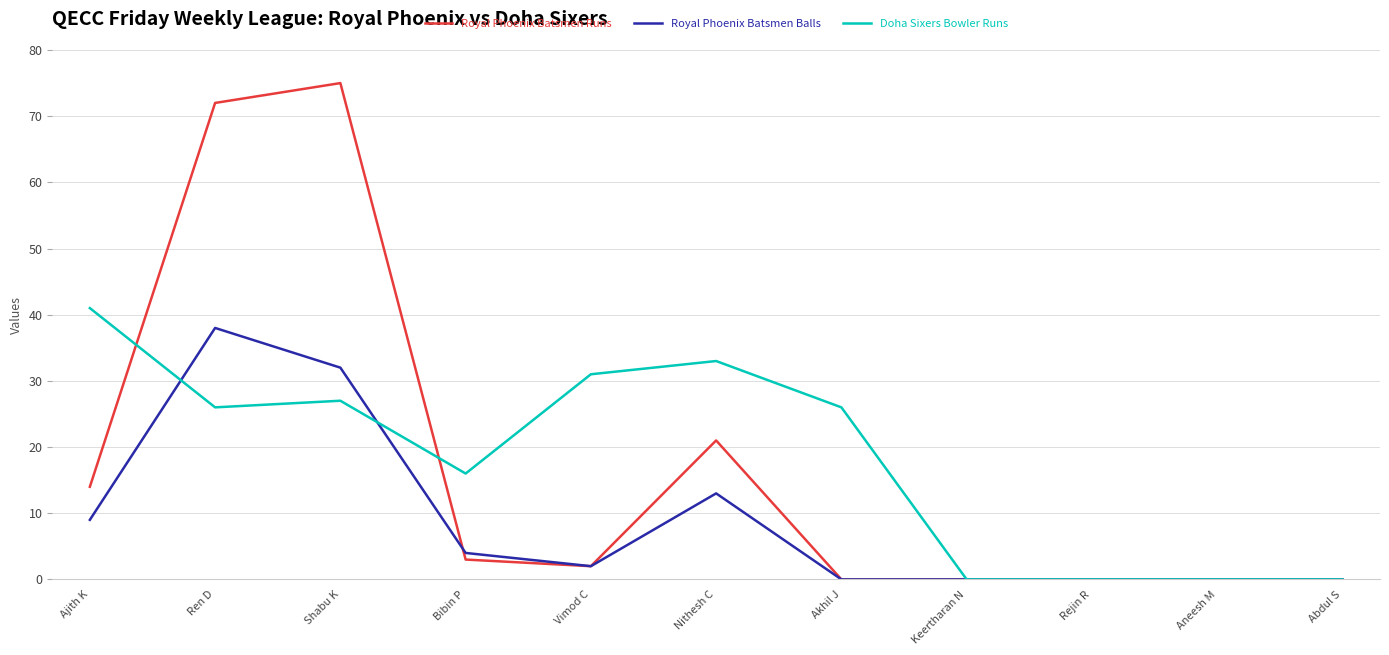

What is the total value across all series at Nithesh C?

67